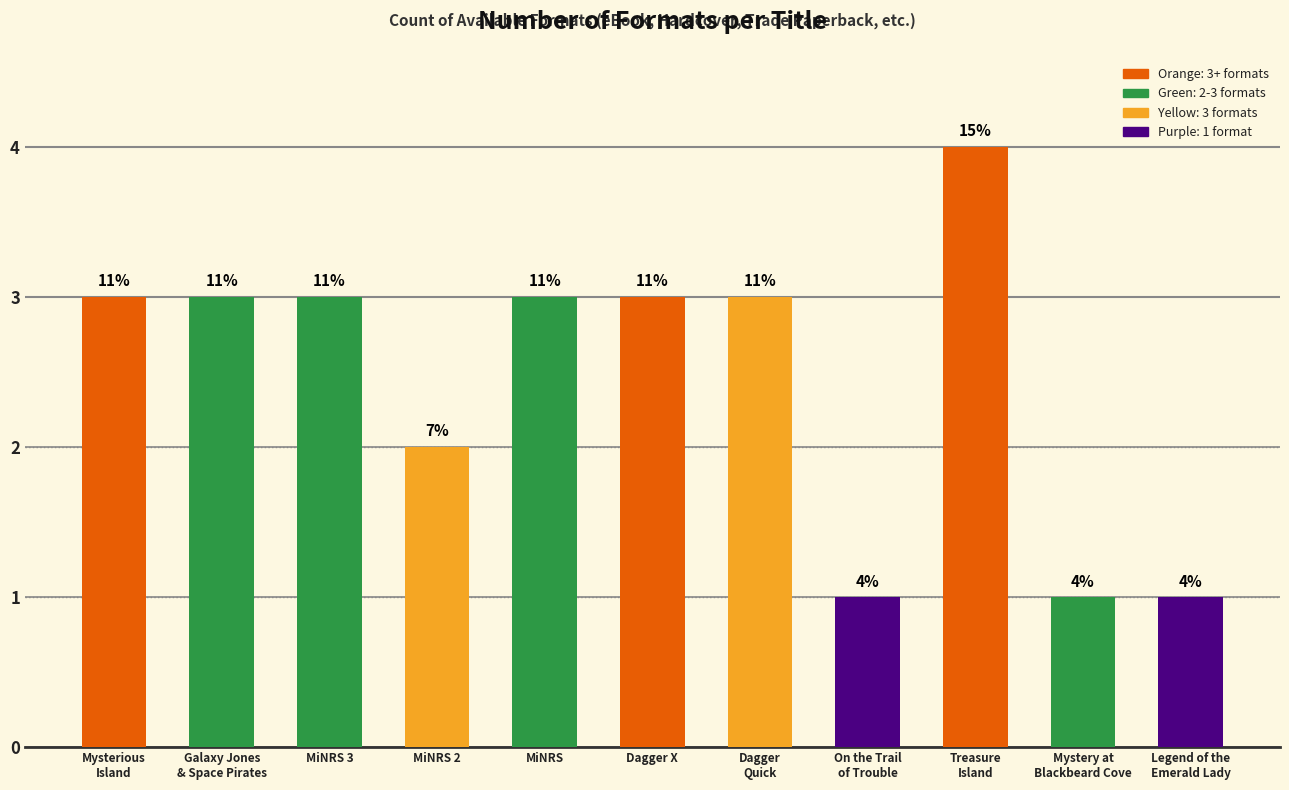

Are the bars horizontal?

No